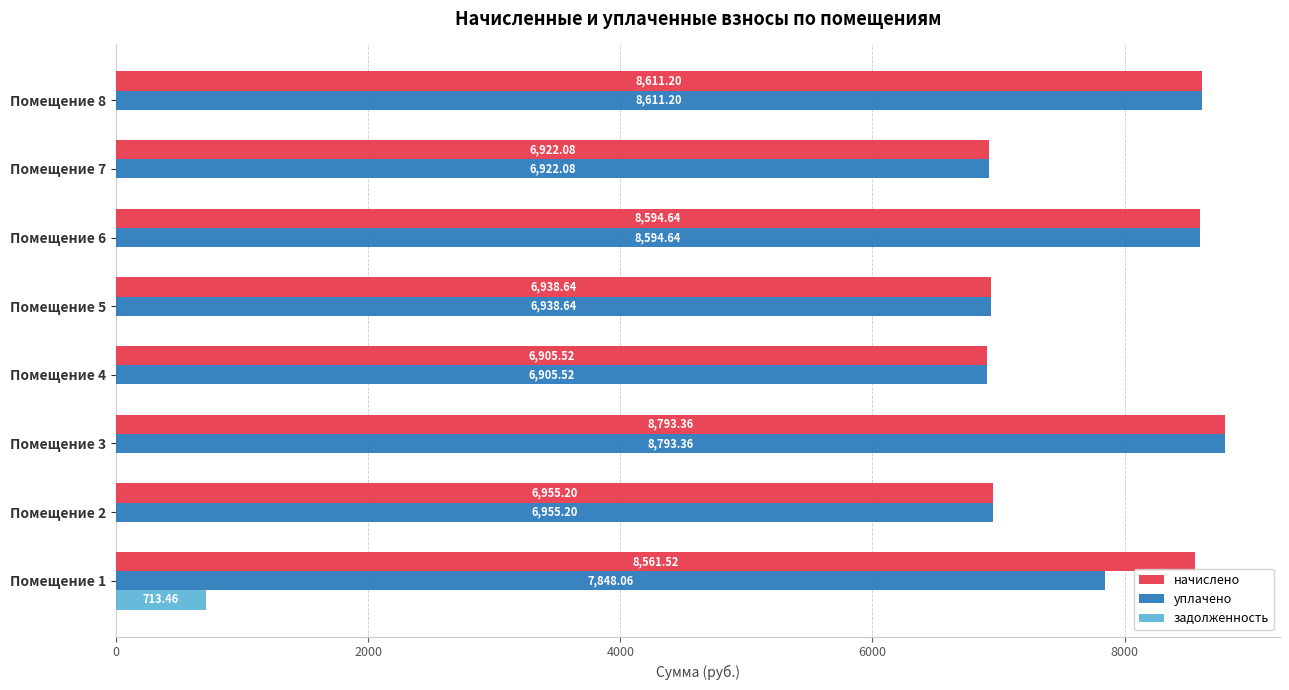

Count the number of categories in the chart.

8